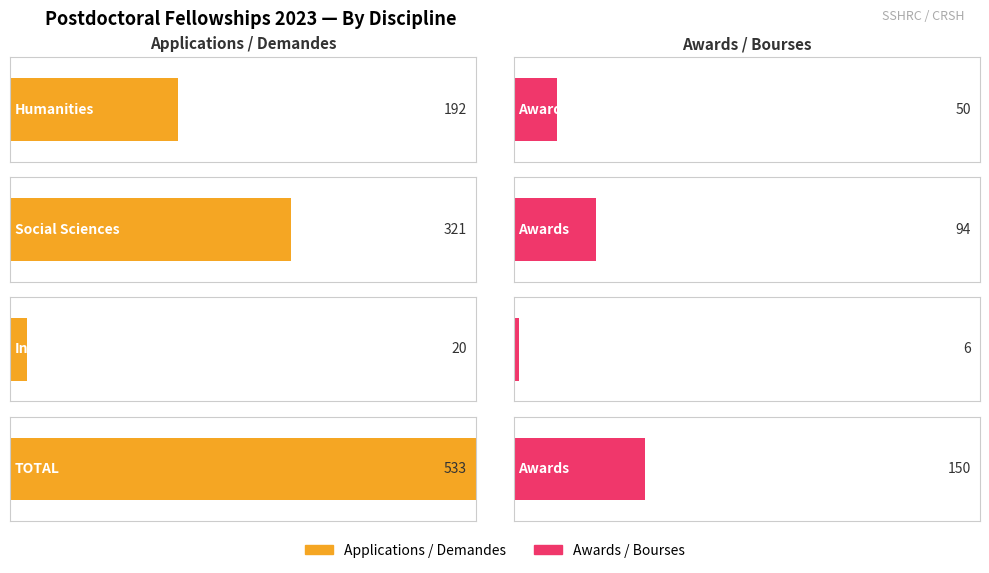

How many distinct data groups are displayed?

2